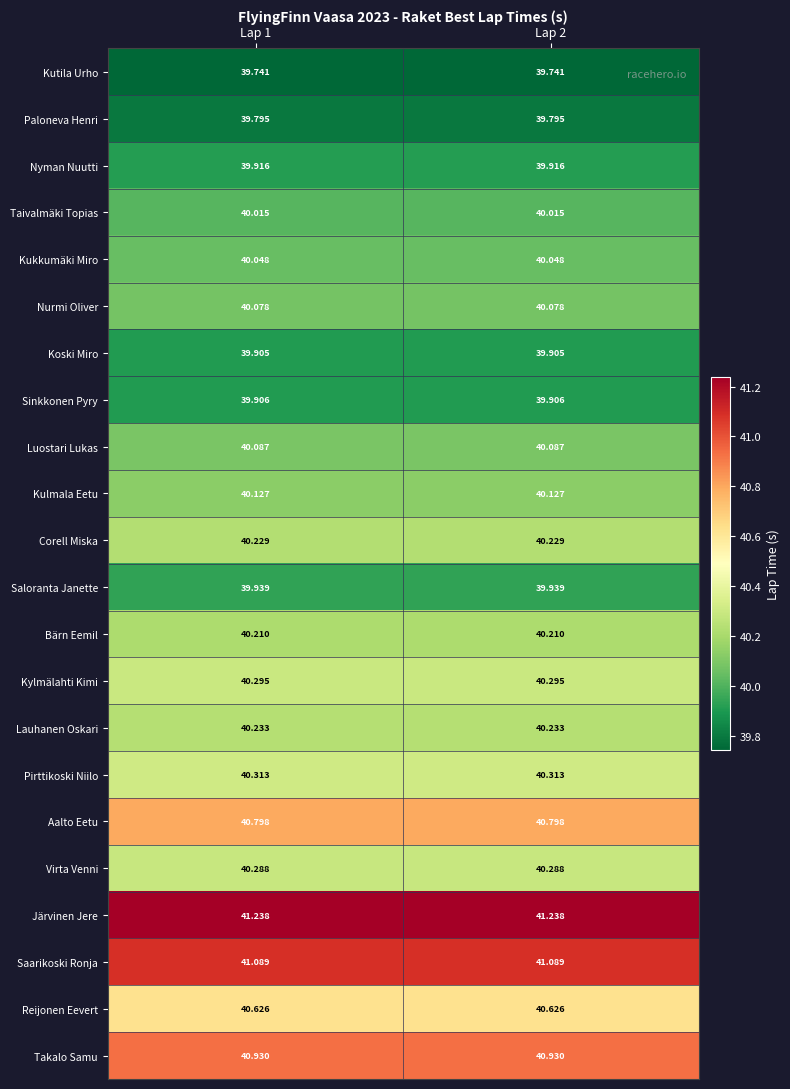

Which series has the largest total across all categories?

Järvinen Jere